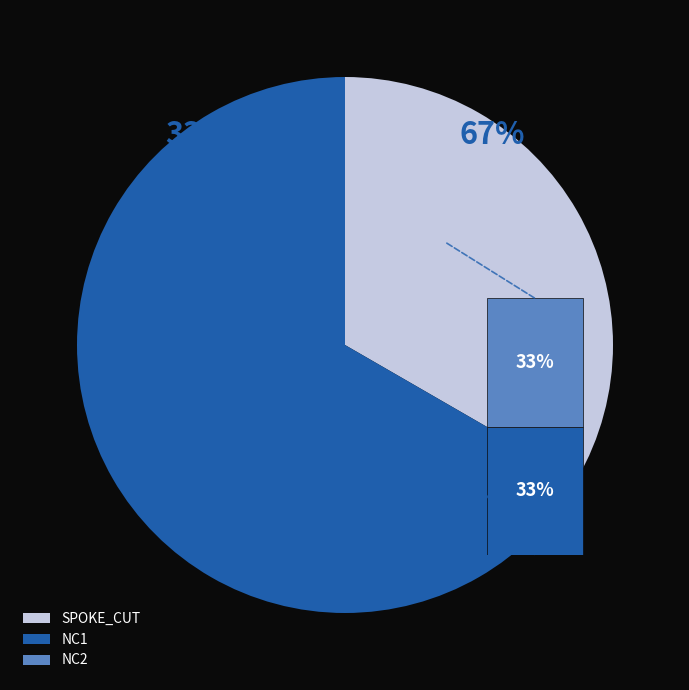

To the nearest percent, what percentage of the pie is NC1?

33%